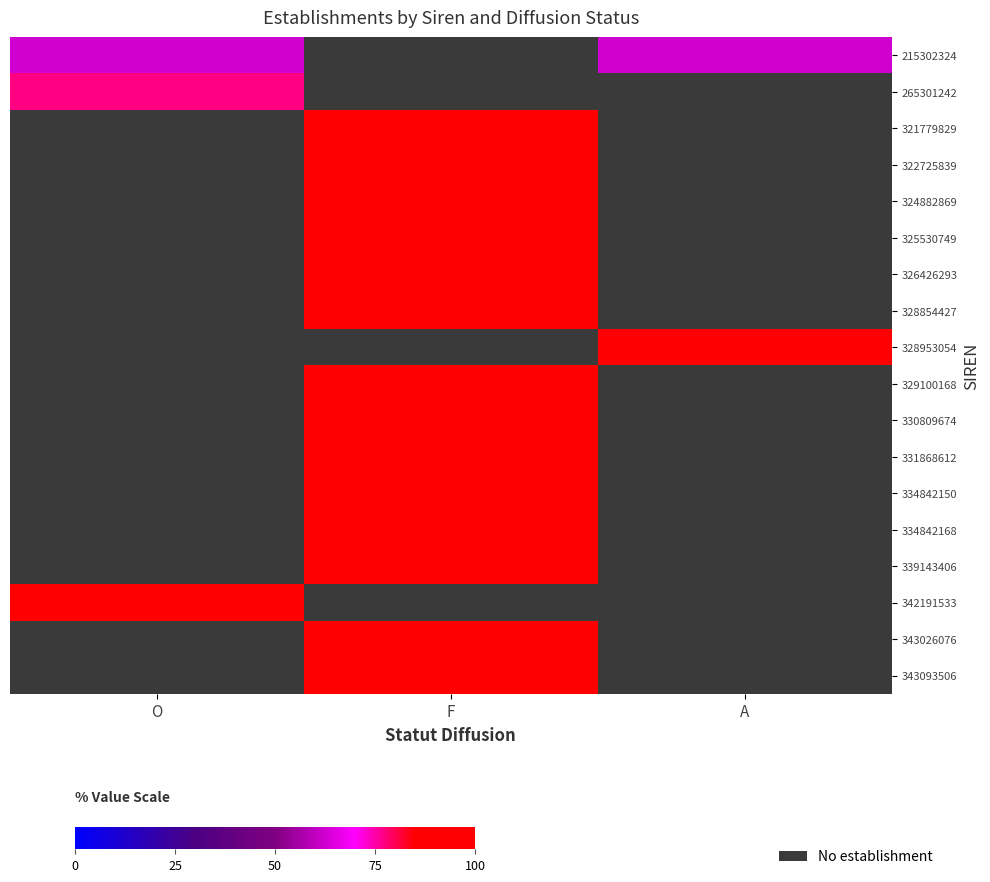

Which has a higher value, A or F?

F